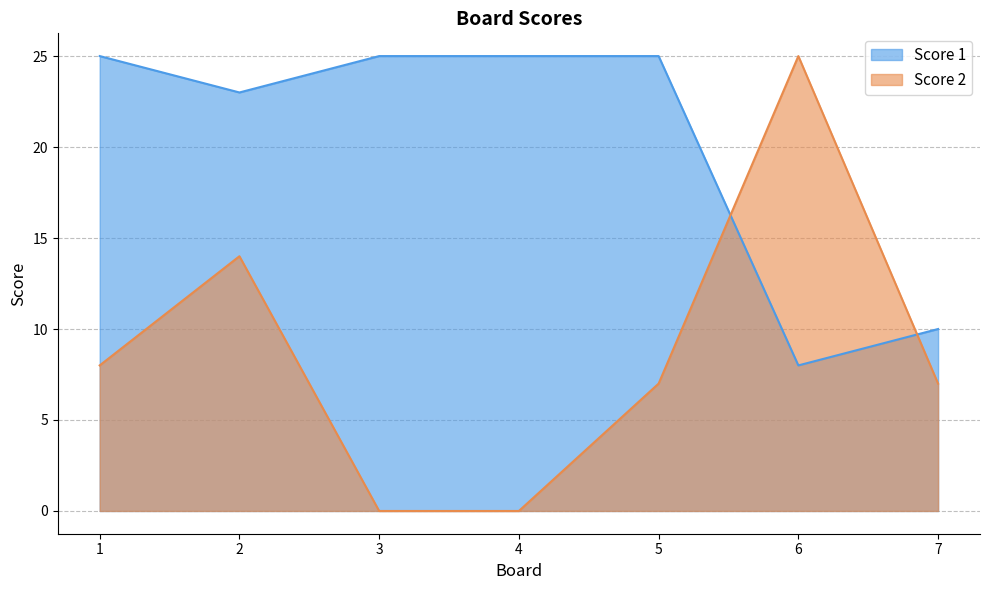

What value does the Score 2 series have at 6?

25